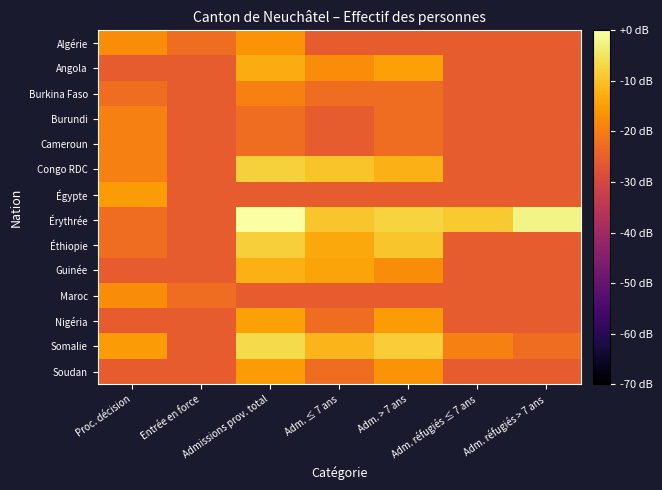

Reading left to right, list all the values displayed in this chart.

Algérie: Proc. décision=-17.8	Entrée en force=-22.5	Admissions prov. total=-16.5	Adm. ≤ 7 ans=-25.5	Adm. > 7 ans=-25.5	Adm. réfugiés ≤ 7 ans=-25.5	Adm. réfugiés > 7 ans=-25.5
Angola: Proc. décision=-25.5	Entrée en force=-25.5	Admissions prov. total=-13.0	Adm. ≤ 7 ans=-17.8	Adm. > 7 ans=-14.7	Adm. réfugiés ≤ 7 ans=-25.5	Adm. réfugiés > 7 ans=-25.5
Burkina Faso: Proc. décision=-22.5	Entrée en force=-25.5	Admissions prov. total=-19.5	Adm. ≤ 7 ans=-22.5	Adm. > 7 ans=-22.5	Adm. réfugiés ≤ 7 ans=-25.5	Adm. réfugiés > 7 ans=-25.5
Burundi: Proc. décision=-19.5	Entrée en force=-25.5	Admissions prov. total=-22.5	Adm. ≤ 7 ans=-25.5	Adm. > 7 ans=-22.5	Adm. réfugiés ≤ 7 ans=-25.5	Adm. réfugiés > 7 ans=-25.5
Cameroun: Proc. décision=-19.5	Entrée en force=-25.5	Admissions prov. total=-22.5	Adm. ≤ 7 ans=-25.5	Adm. > 7 ans=-22.5	Adm. réfugiés ≤ 7 ans=-25.5	Adm. réfugiés > 7 ans=-25.5
Congo RDC: Proc. décision=-19.5	Entrée en force=-25.5	Admissions prov. total=-7.8	Adm. ≤ 7 ans=-9.7	Adm. > 7 ans=-12.1	Adm. réfugiés ≤ 7 ans=-25.5	Adm. réfugiés > 7 ans=-25.5
Égypte: Proc. décision=-15.5	Entrée en force=-25.5	Admissions prov. total=-25.5	Adm. ≤ 7 ans=-25.5	Adm. > 7 ans=-25.5	Adm. réfugiés ≤ 7 ans=-25.5	Adm. réfugiés > 7 ans=-25.5
Érythrée: Proc. décision=-22.5	Entrée en force=-25.5	Admissions prov. total=0.0	Adm. ≤ 7 ans=-9.5	Adm. > 7 ans=-7.5	Adm. réfugiés ≤ 7 ans=-8.9	Adm. réfugiés > 7 ans=-2.4
Éthiopie: Proc. décision=-22.5	Entrée en force=-25.5	Admissions prov. total=-8.1	Adm. ≤ 7 ans=-13.5	Adm. > 7 ans=-9.5	Adm. réfugiés ≤ 7 ans=-25.5	Adm. réfugiés > 7 ans=-25.5
Guinée: Proc. décision=-25.5	Entrée en force=-25.5	Admissions prov. total=-12.5	Adm. ≤ 7 ans=-14.1	Adm. > 7 ans=-17.8	Adm. réfugiés ≤ 7 ans=-25.5	Adm. réfugiés > 7 ans=-25.5
Maroc: Proc. décision=-17.8	Entrée en force=-22.5	Admissions prov. total=-25.5	Adm. ≤ 7 ans=-25.5	Adm. > 7 ans=-25.5	Adm. réfugiés ≤ 7 ans=-25.5	Adm. réfugiés > 7 ans=-25.5
Nigéria: Proc. décision=-25.5	Entrée en force=-25.5	Admissions prov. total=-14.7	Adm. ≤ 7 ans=-22.5	Adm. > 7 ans=-15.5	Adm. réfugiés ≤ 7 ans=-25.5	Adm. réfugiés > 7 ans=-25.5
Somalie: Proc. décision=-15.5	Entrée en force=-25.5	Admissions prov. total=-6.4	Adm. ≤ 7 ans=-11.7	Adm. > 7 ans=-8.4	Adm. réfugiés ≤ 7 ans=-19.5	Adm. réfugiés > 7 ans=-22.5
Soudan: Proc. décision=-25.5	Entrée en force=-25.5	Admissions prov. total=-15.5	Adm. ≤ 7 ans=-22.5	Adm. > 7 ans=-16.5	Adm. réfugiés ≤ 7 ans=-25.5	Adm. réfugiés > 7 ans=-25.5